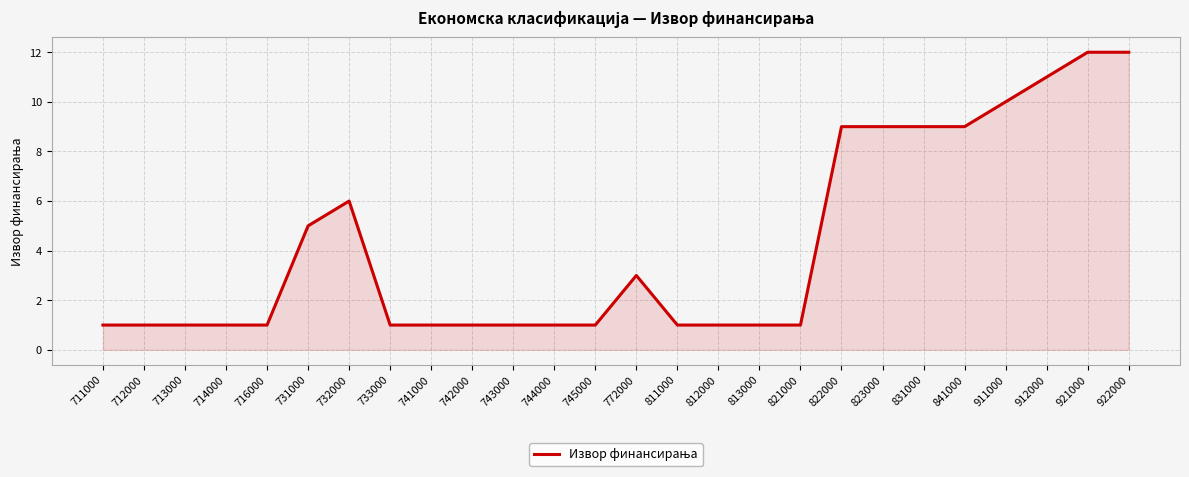

What is the average value?

4